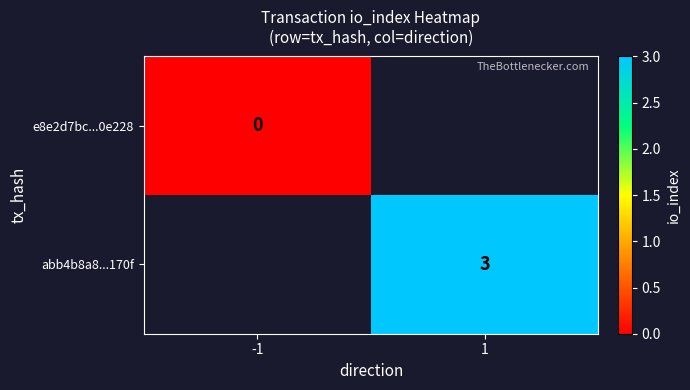

Is it true that abb4b8a8...170f equals 2 at 1?

False